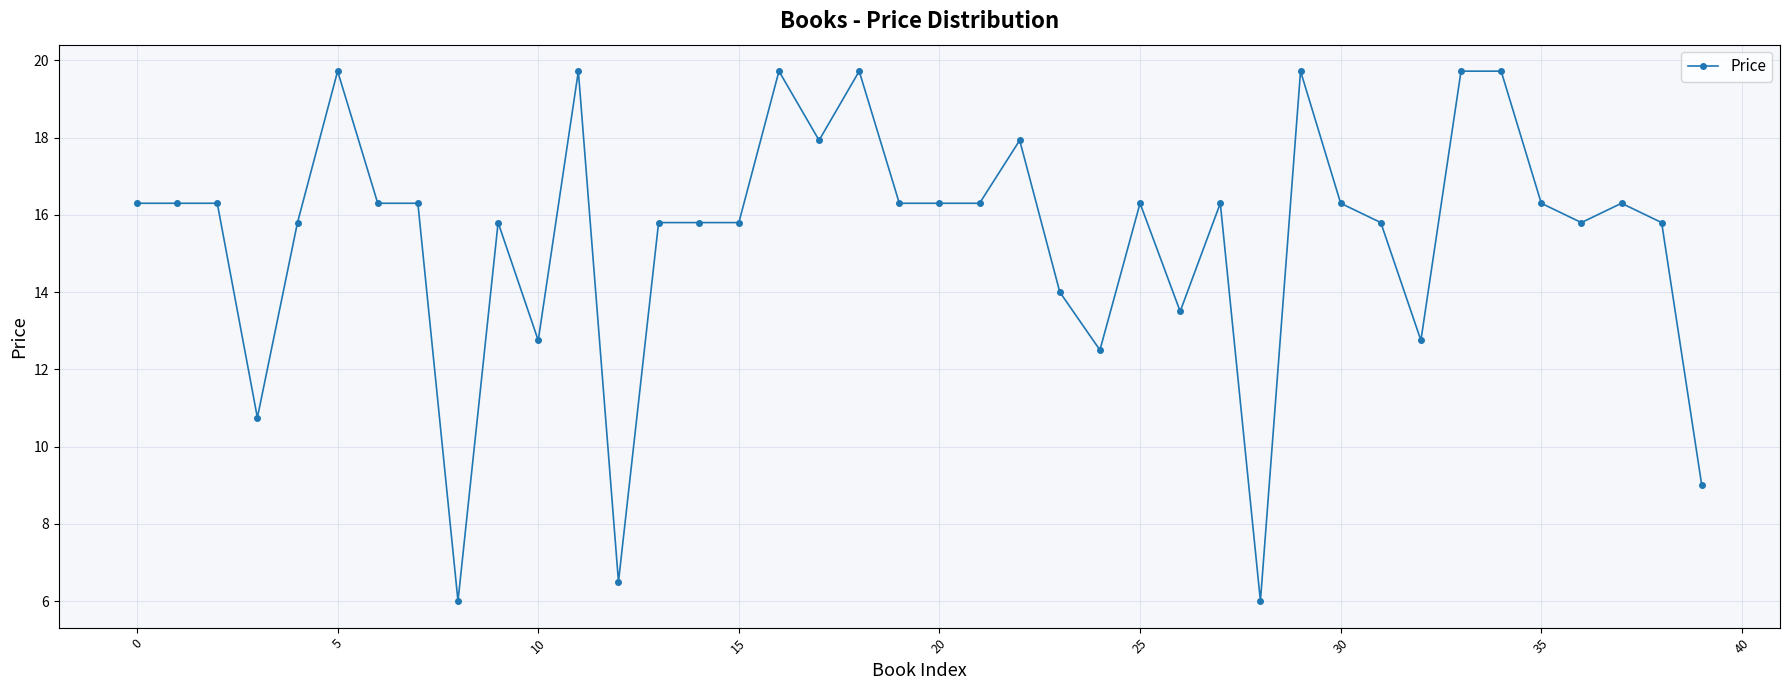

Reading right to left, transcribe all the data shown in this chart.

9.0	15.8	16.3	15.8	16.3	19.7	19.7	12.8	15.8	16.3	19.7	6.0	16.3	13.5	16.3	12.5	14.0	17.9	16.3	16.3	16.3	19.7	17.9	19.7	15.8	15.8	15.8	6.5	19.7	12.8	15.8	6.0	16.3	16.3	19.7	15.8	10.8	16.3	16.3	16.3